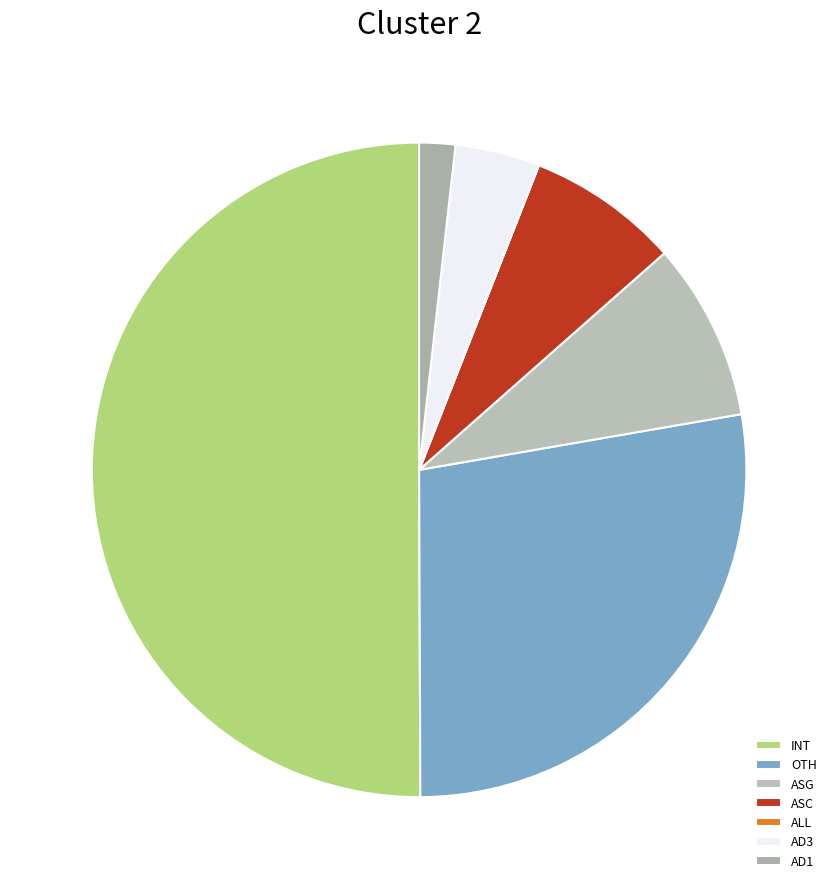

Which category has the smallest portion of the pie?

AD1